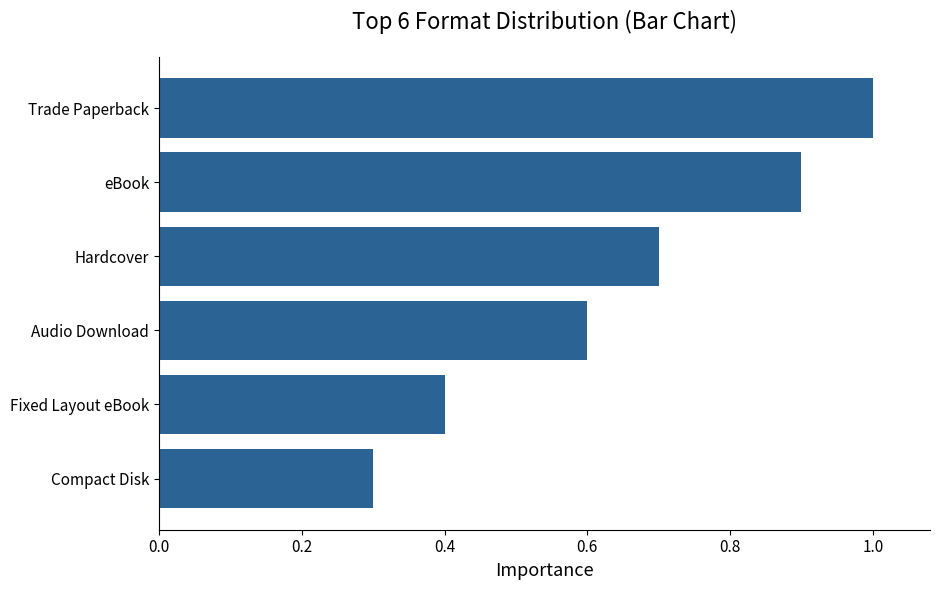

Rank the categories by value from highest to lowest.

Trade Paperback, eBook, Hardcover, Audio Download, Fixed Layout eBook, Compact Disk